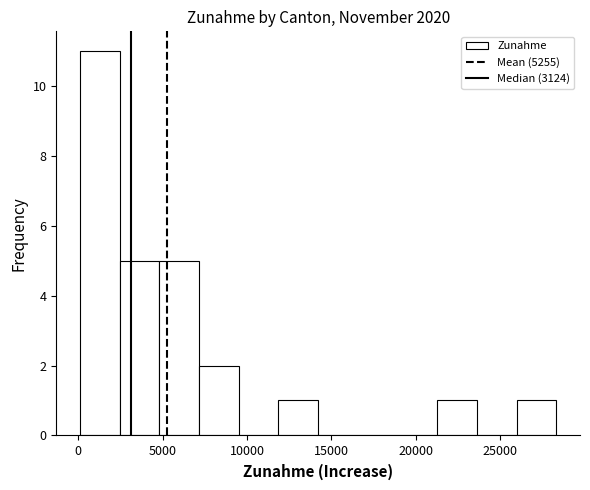

Reading left to right, transcribe this chart: for each bar, give the range it covers on the x-axis and its height. Neither the bar edges nor the heights are printed on the chart, so give them approximately, as read against the axes.

0 to 2500: 11
2500 to 5000: 5
5000 to 7000: 5
7000 to 9500: 2
9500 to 12000: 0
12000 to 14000: 1
14000 to 16500: 0
16500 to 19000: 0
19000 to 21500: 0
21500 to 23500: 1
23500 to 26000: 0
26000 to 28500: 1